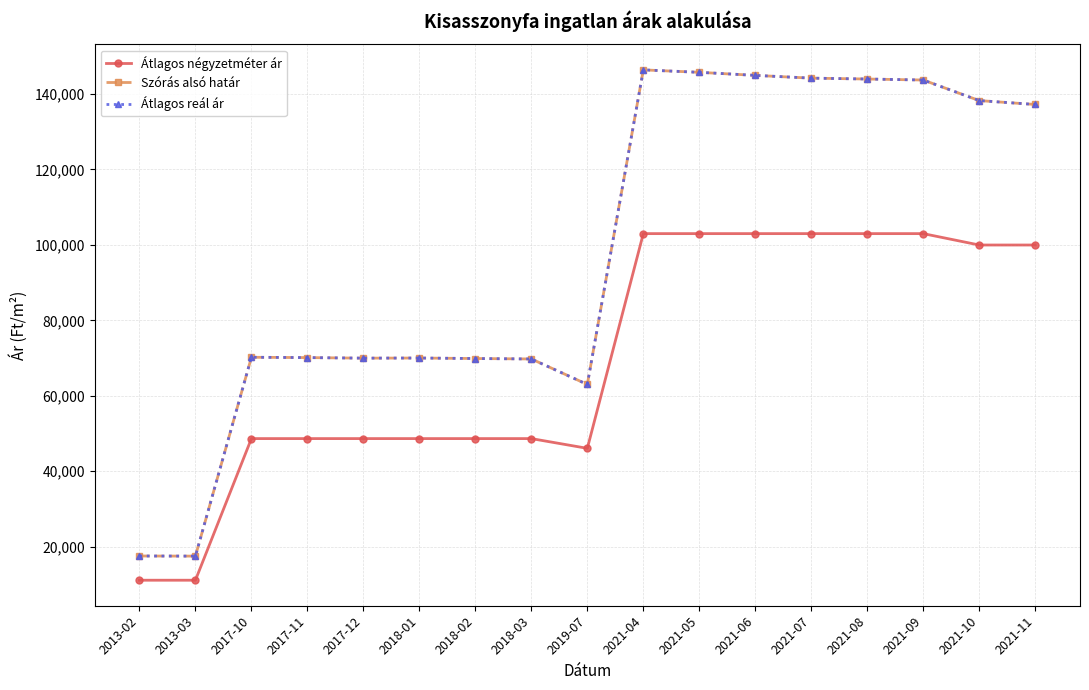

Is this an area chart (filled region under the line)?

No